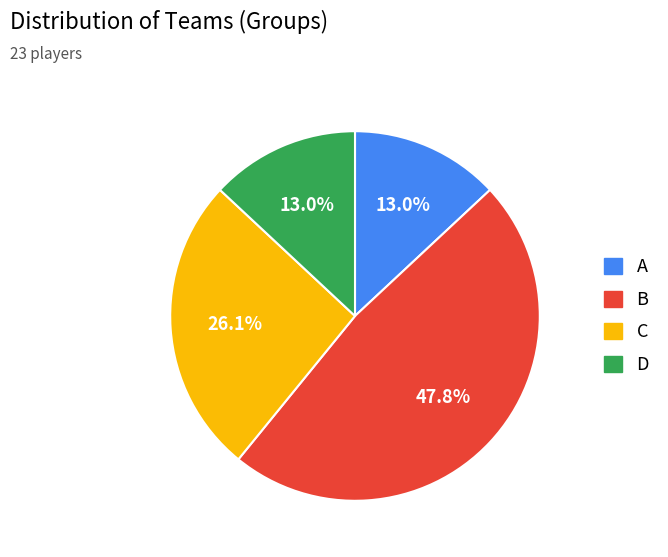

To the nearest percent, what portion does B represent?

48%